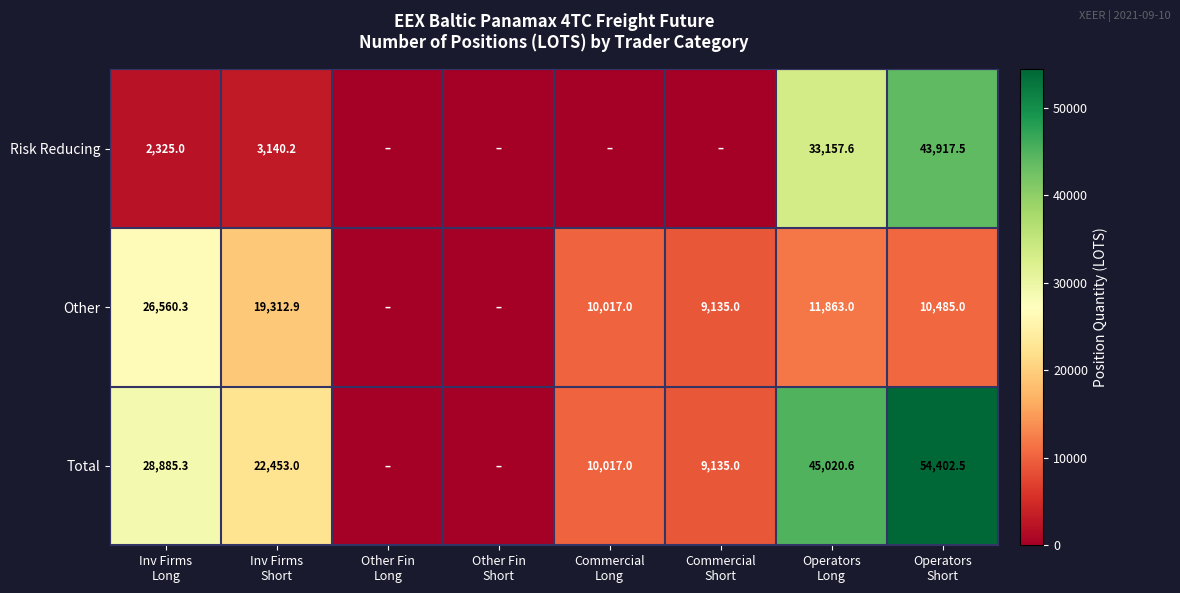

What is the sum of the Other values at Other Fin Long and Commercial Long?

10017.0